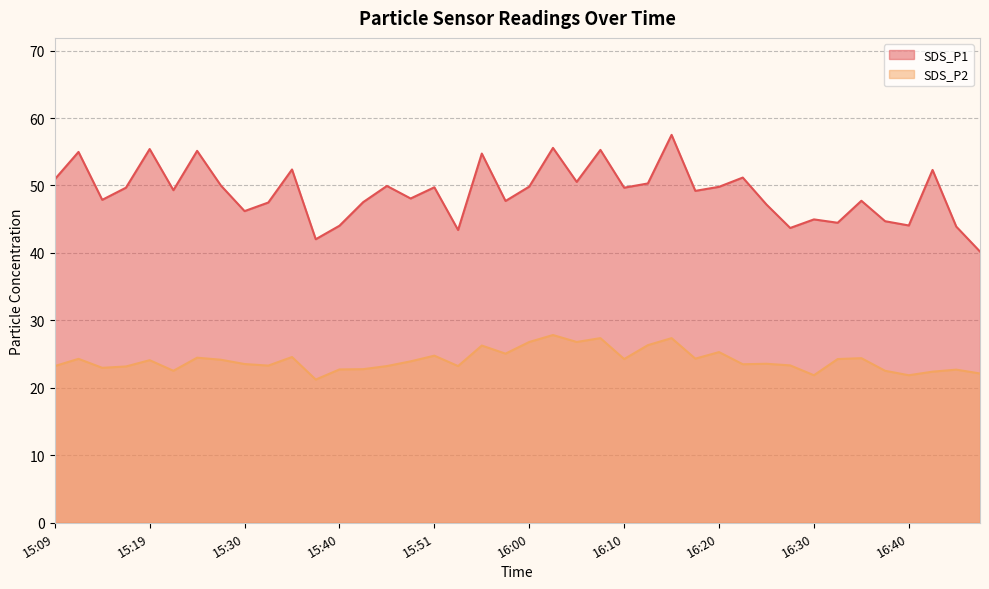

Which series has the largest range (max minus min)?

SDS_P1